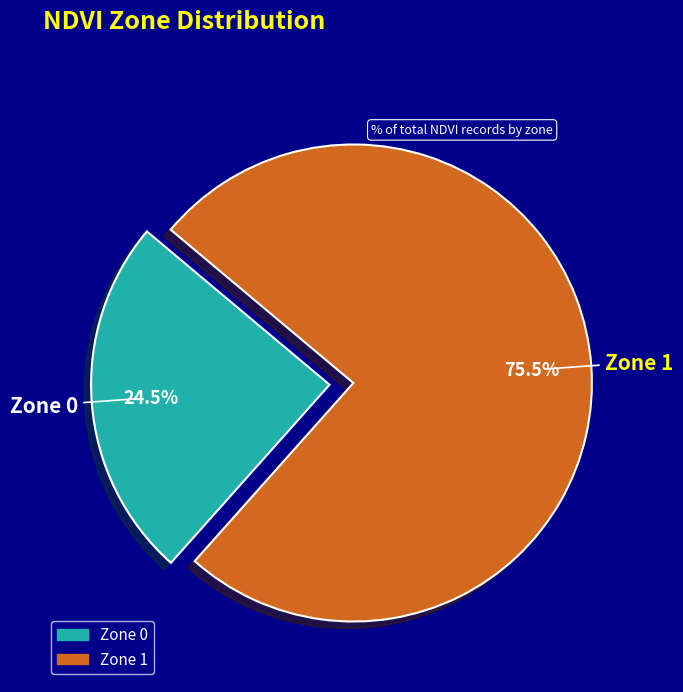

Which slice is the largest?

Zone 1